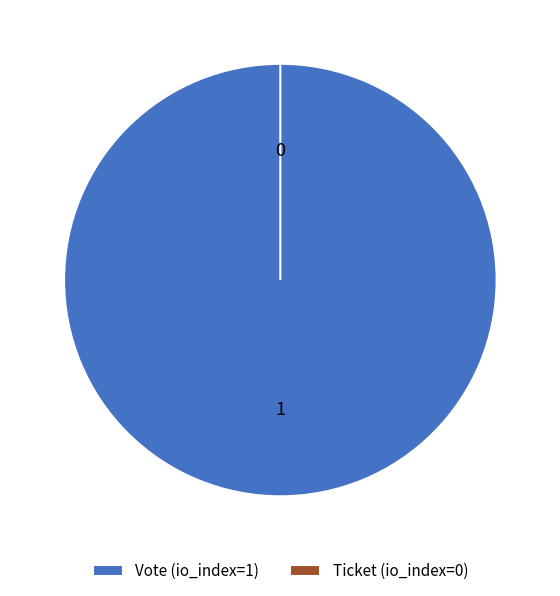

To the nearest percent, what is the average slice percentage?

50%